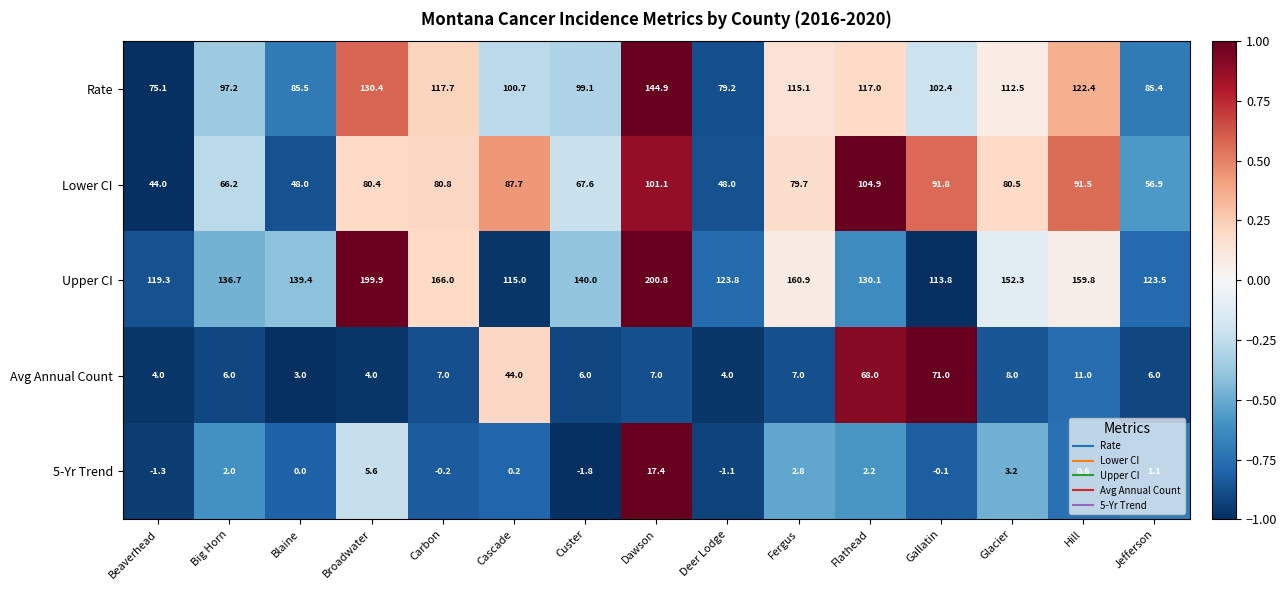

How many distinct data groups are displayed?

5